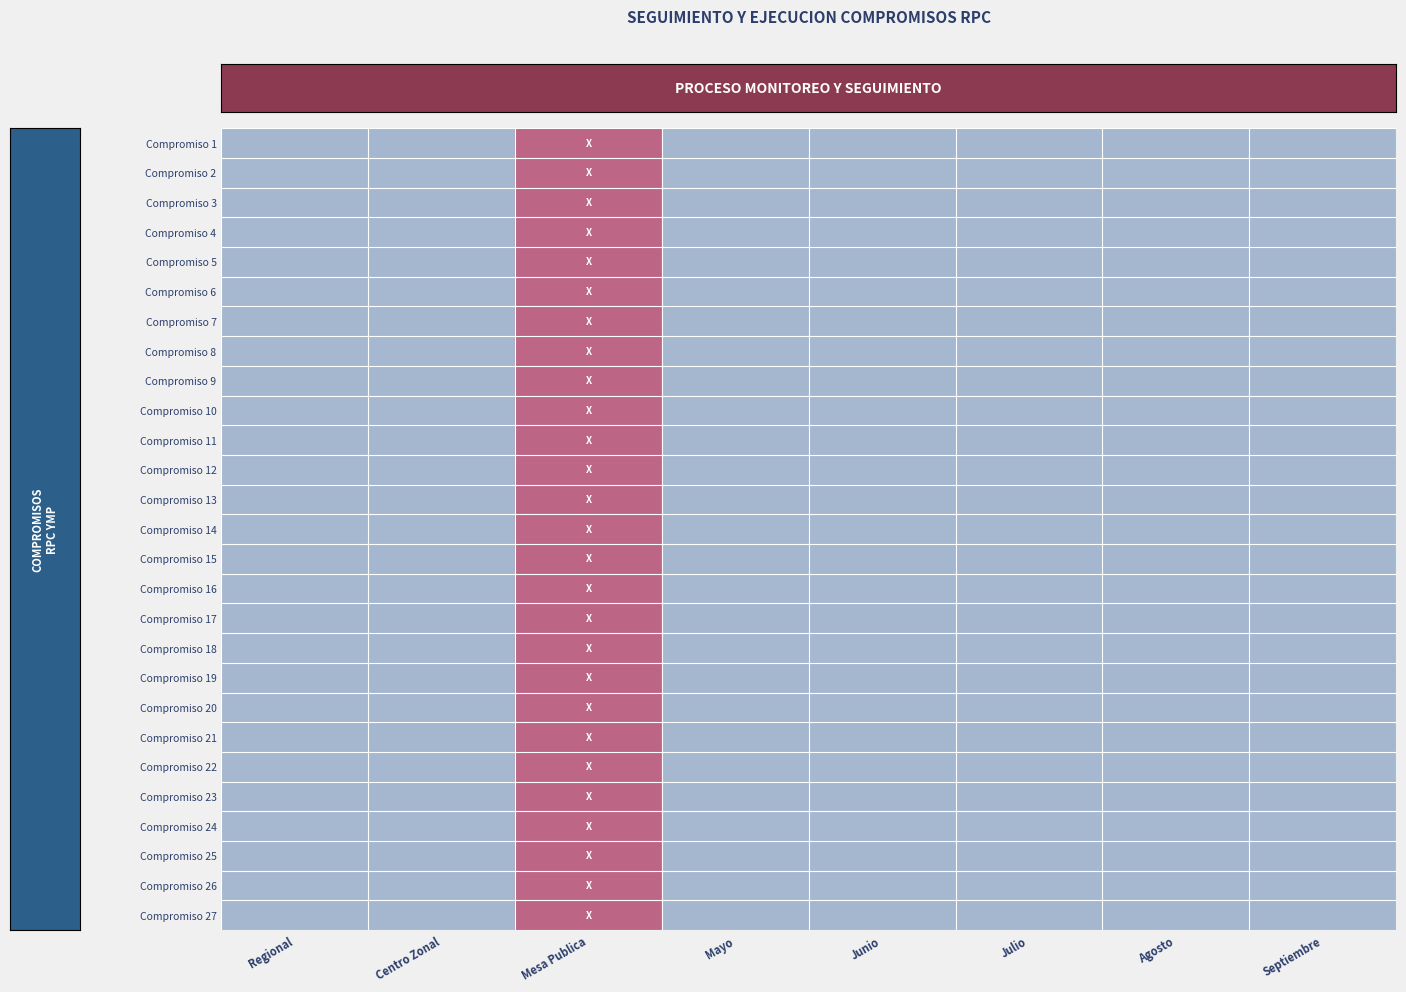

At which category is the sum across all series the highest?

Mesa Publica